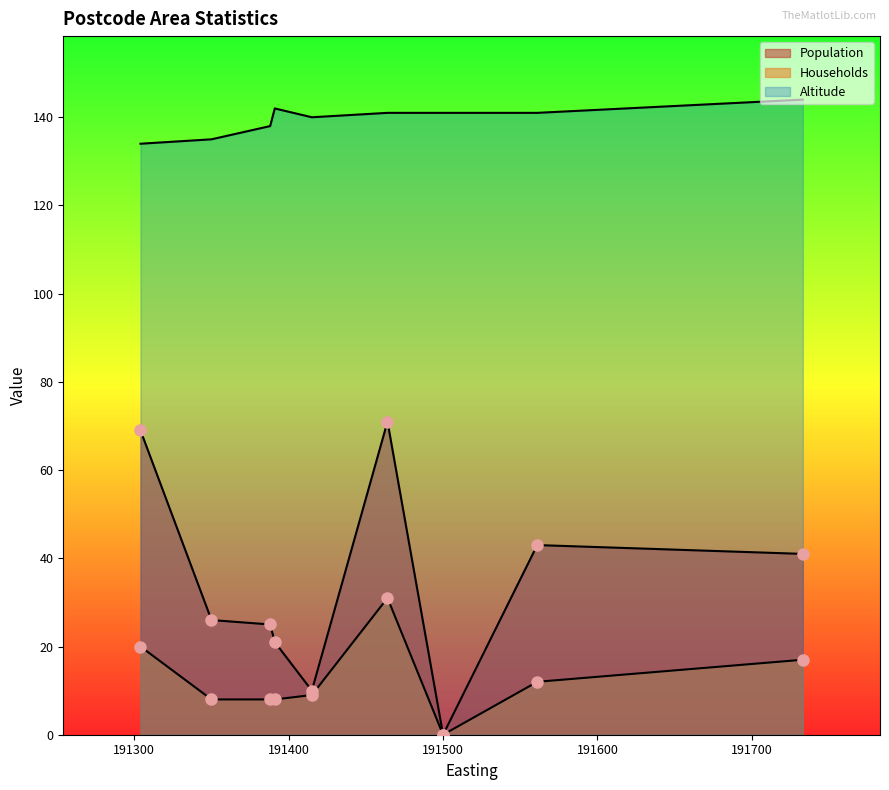

How many series are shown in this chart?

3